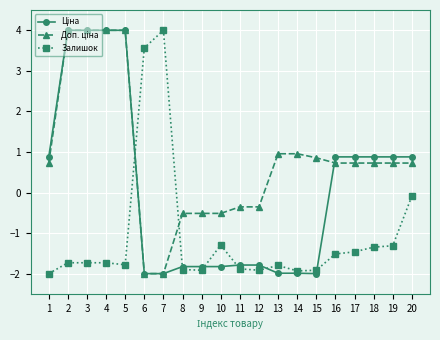

What is the total value across all series at 4?

6.3